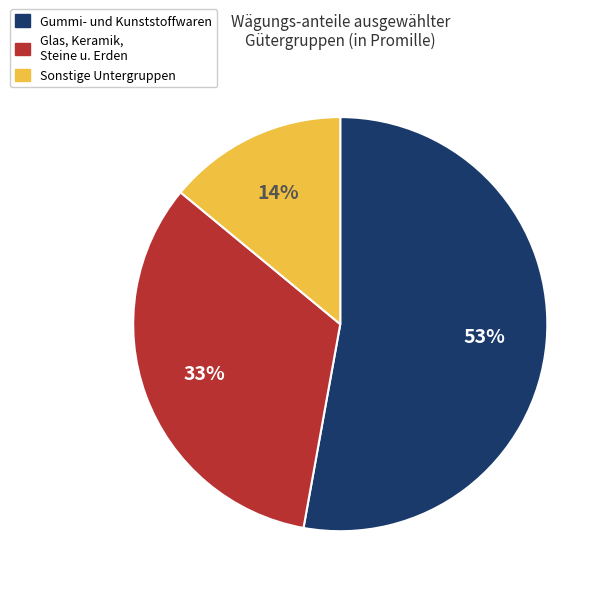

Is there any slice that represents more than half of the pie?

Yes